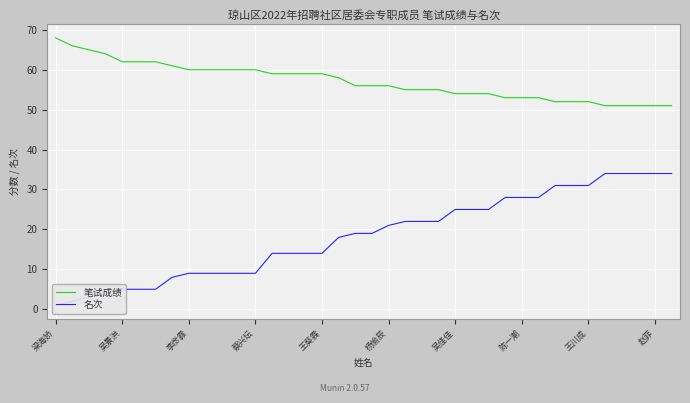

True or false: 笔试成绩 and 名次 intersect in this chart.

False